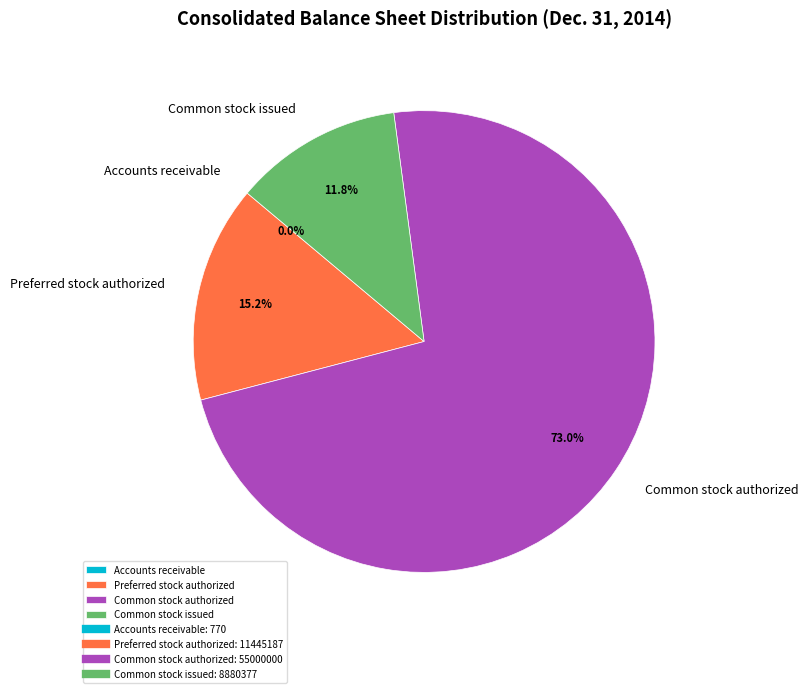

The Preferred stock authorized slice represents 25% of the pie. True or false?

False